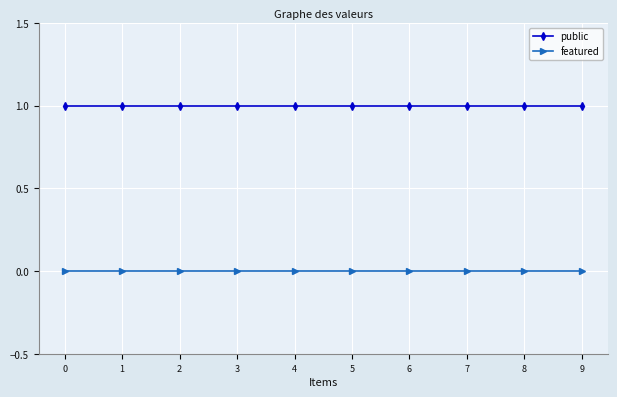

The public series shows 1 at 4. True or false?

True